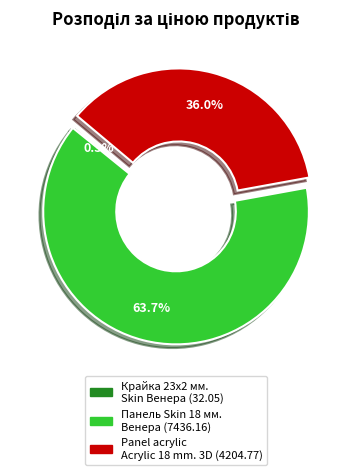

Which category has the biggest portion of the pie?

Панель Skin 18 мм. Венера